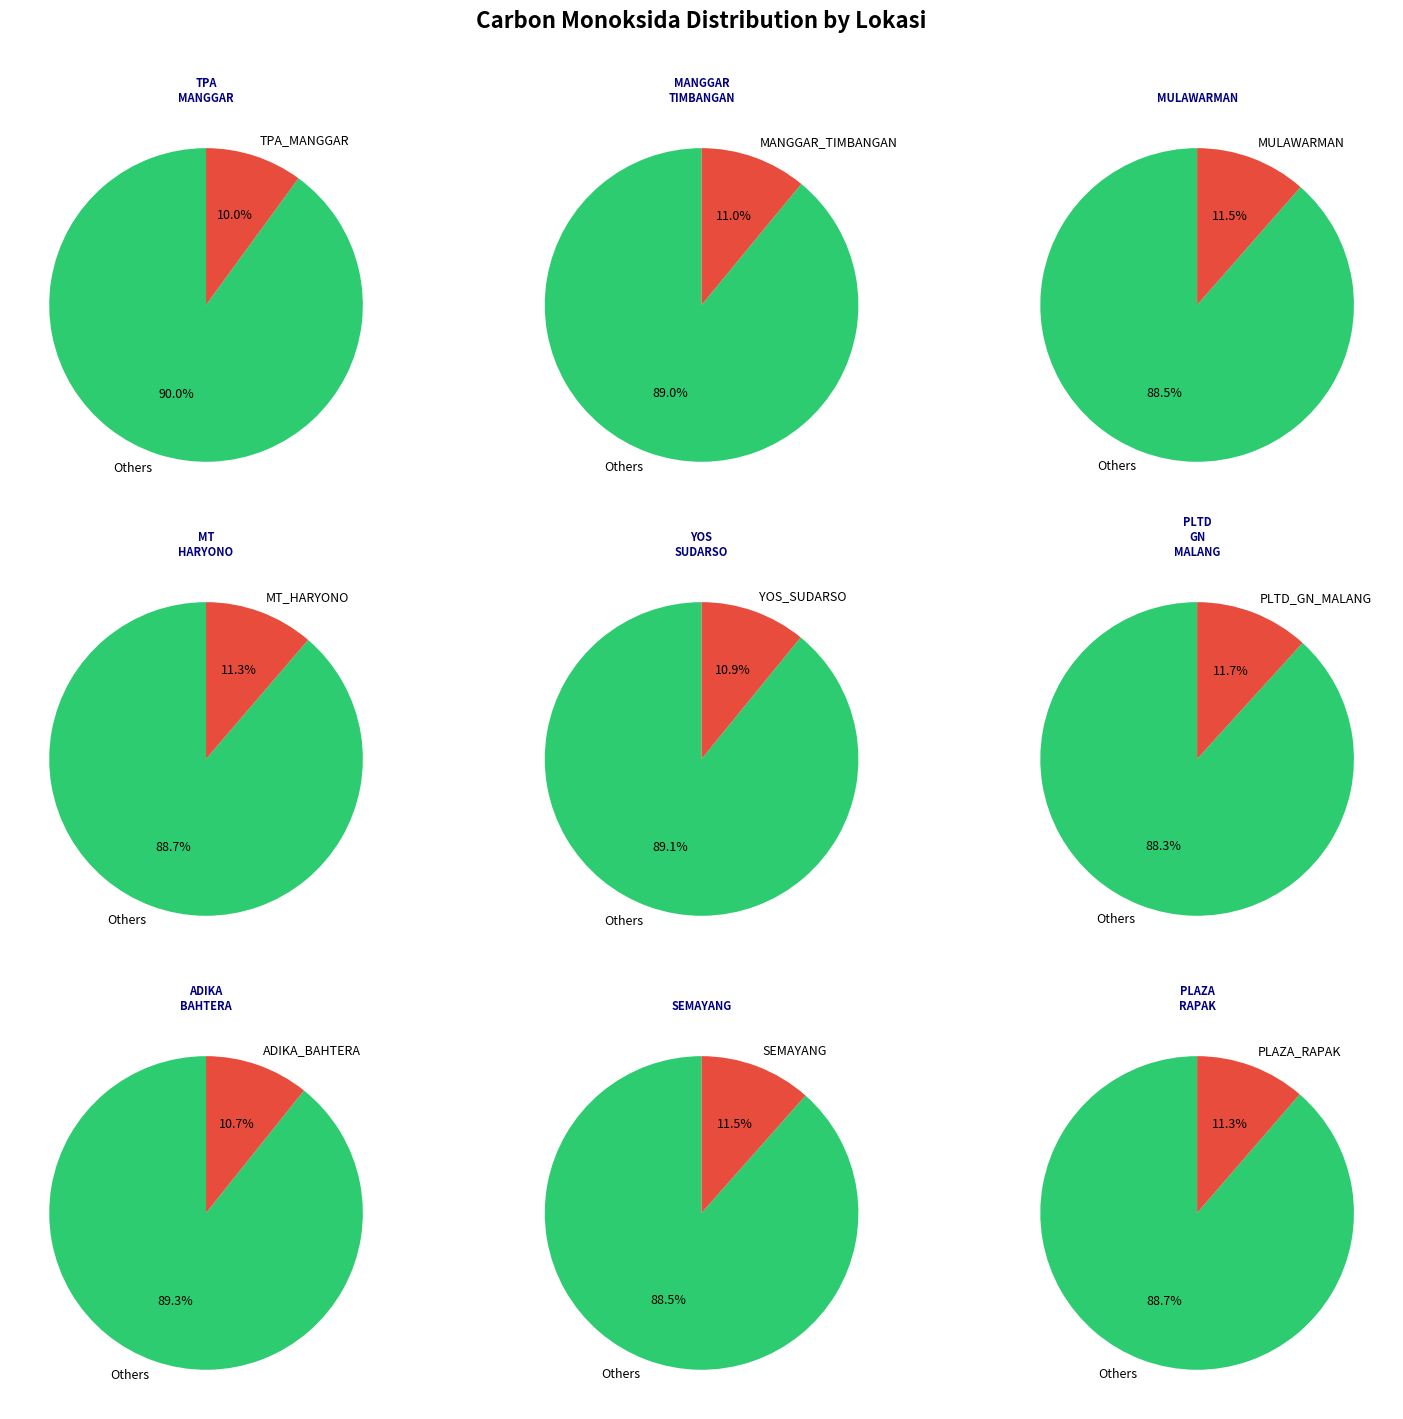

What is the largest slice in the pie chart?

PLTD_GN_MALANG